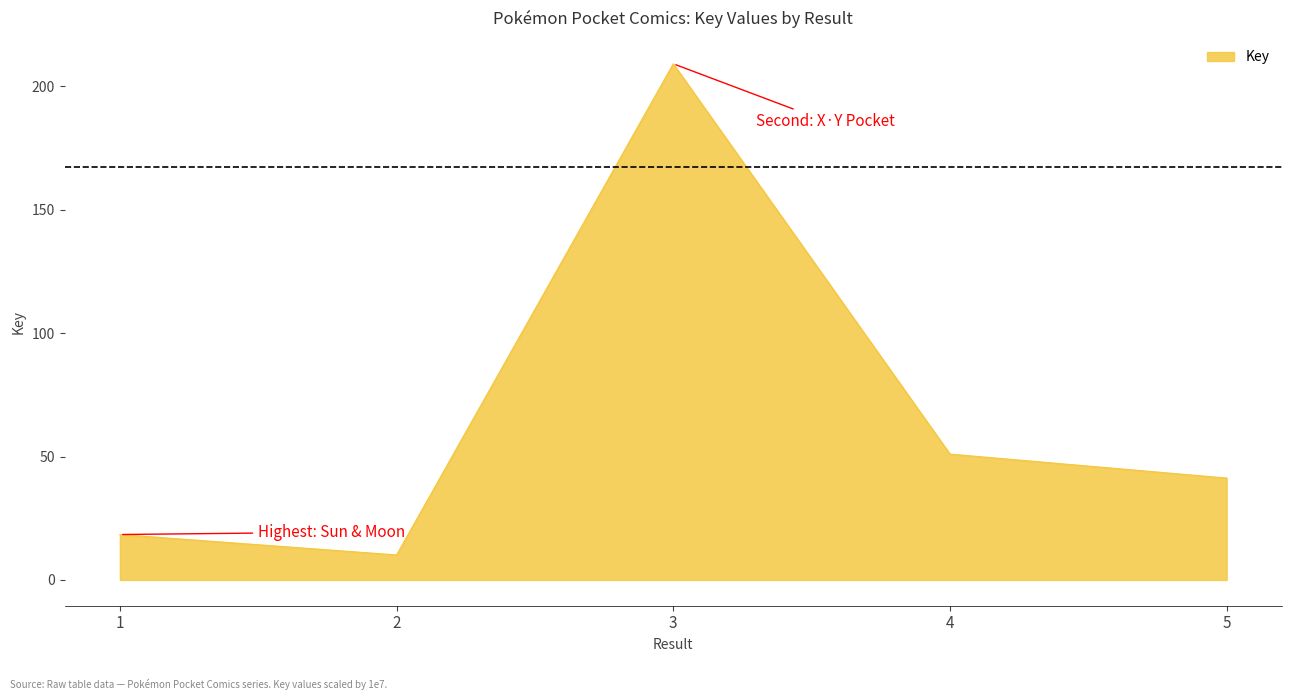

Reading left to right, extract all data points from this chart.

1=18.4	2=10.1	3=209.2	4=51.0	5=41.3